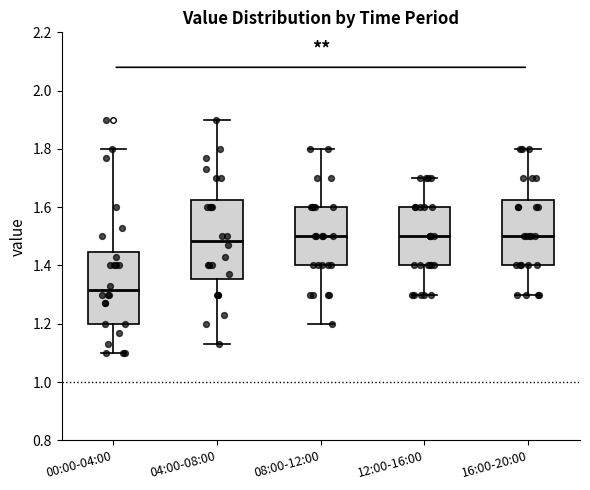

Which box's median line is the lowest?

00:00-04:00